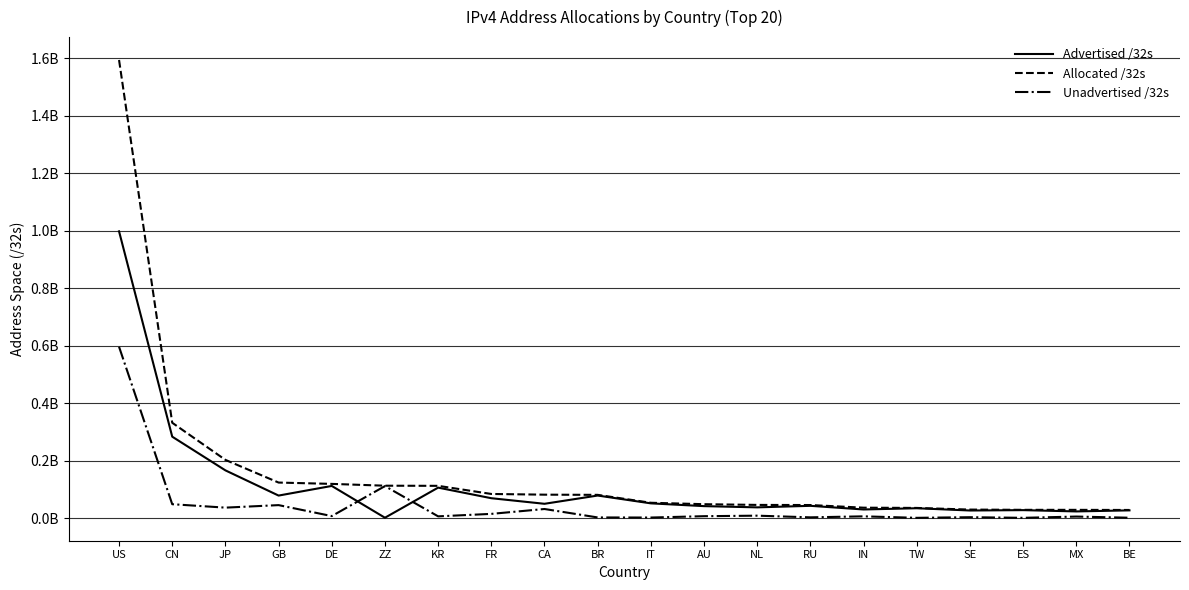

Does the chart display data point markers on the line(s)?

No